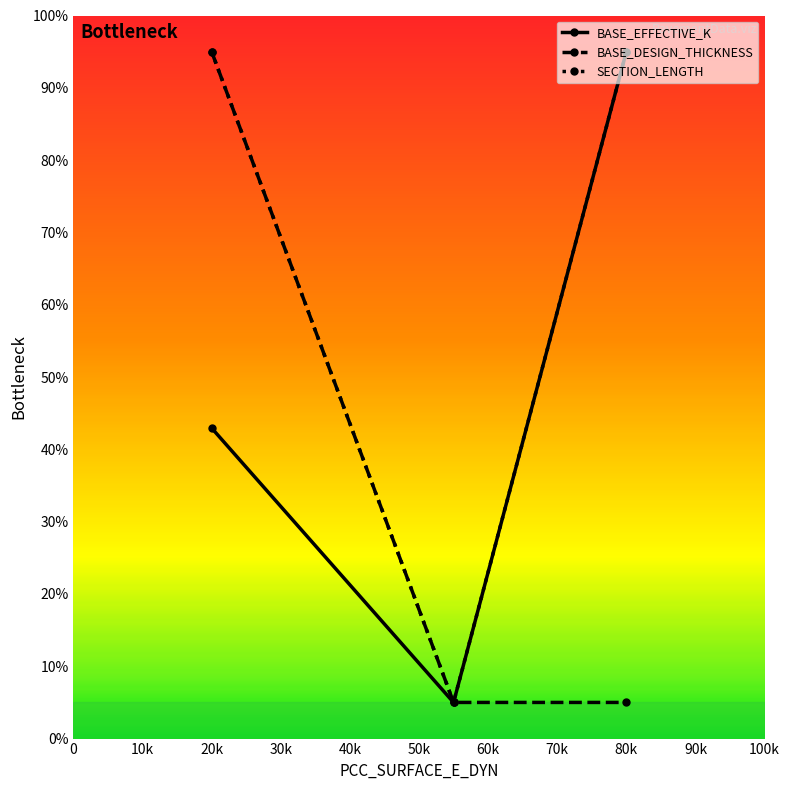

What is the value of the BASE_DESIGN_THICKNESS point at the 3rd from the left?

5.0